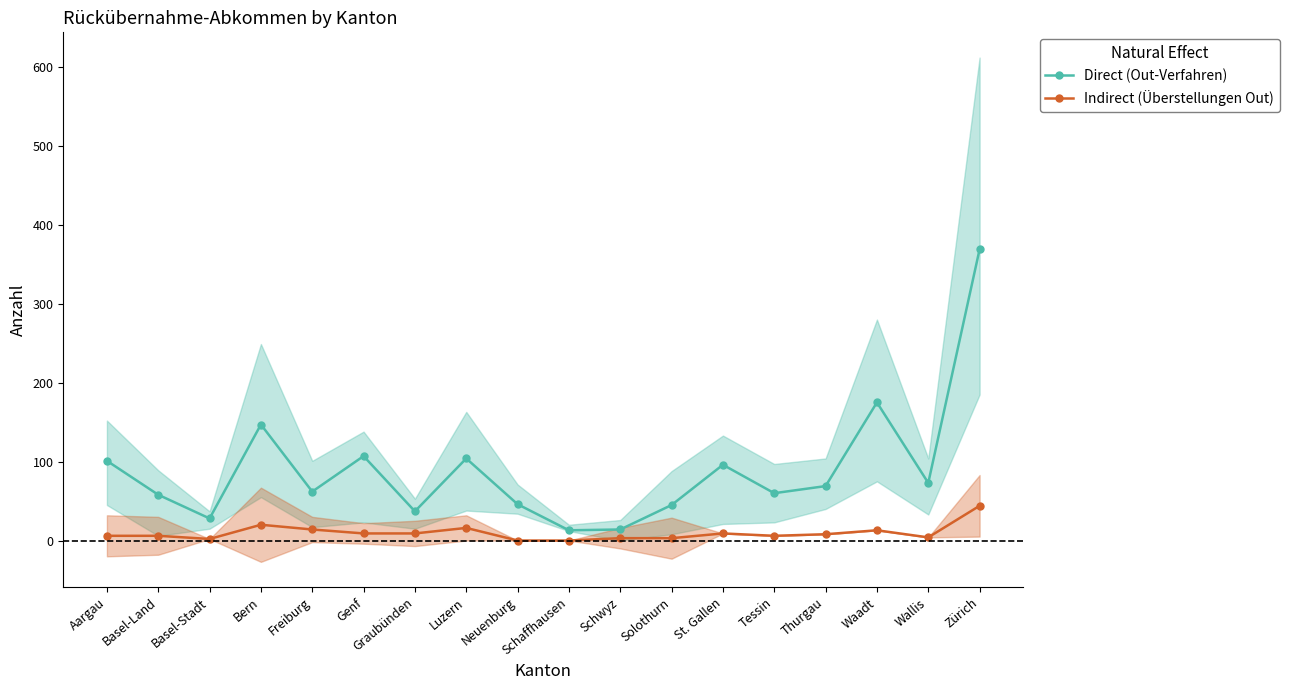

Which series has the widest spread of values?

Direct (Out-Verfahren)